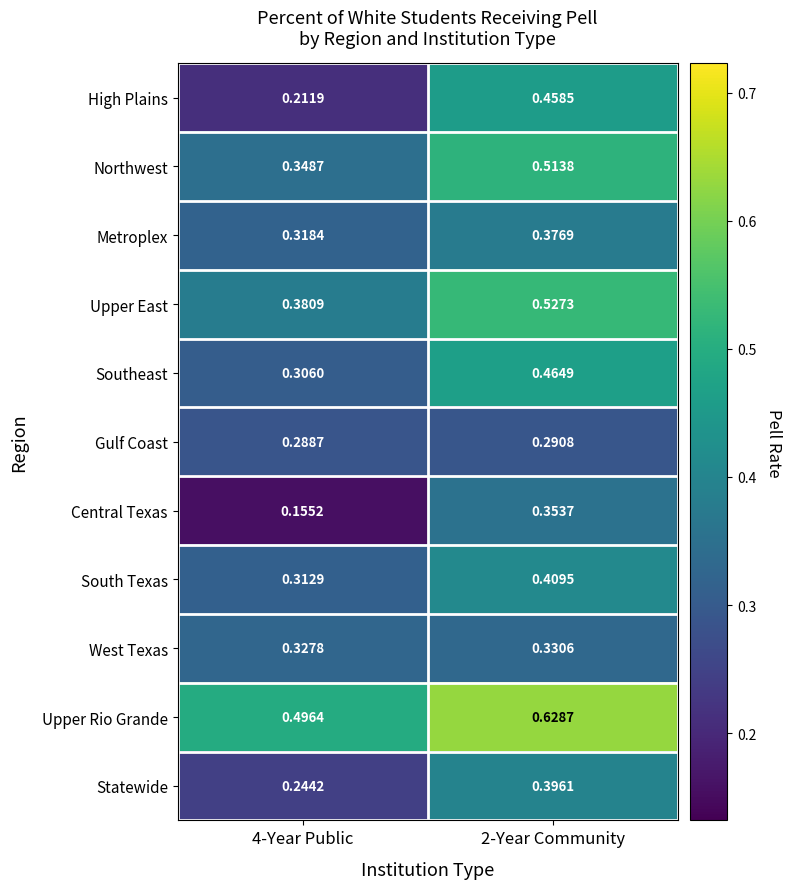

Rank the series at 2-Year Community from lowest to highest value.

Gulf Coast, West Texas, Central Texas, Metroplex, Statewide, South Texas, High Plains, Southeast, Northwest, Upper East, Upper Rio Grande